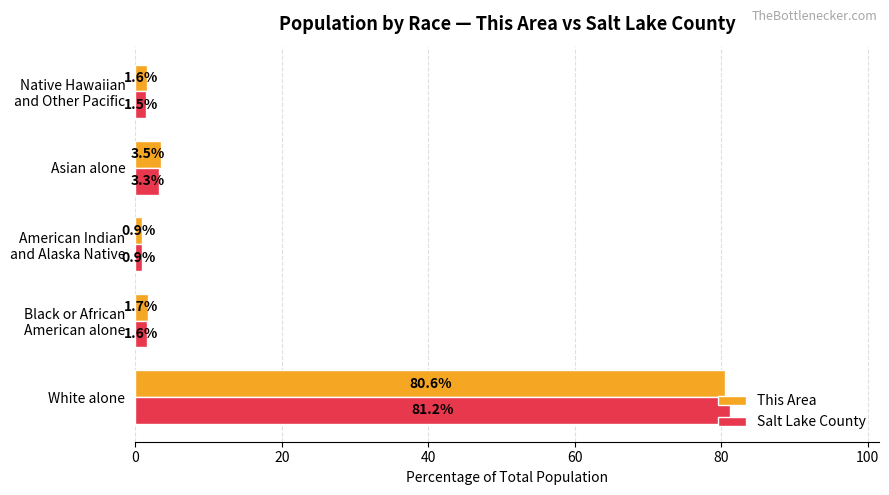

At which category is the sum across all series the highest?

White alone